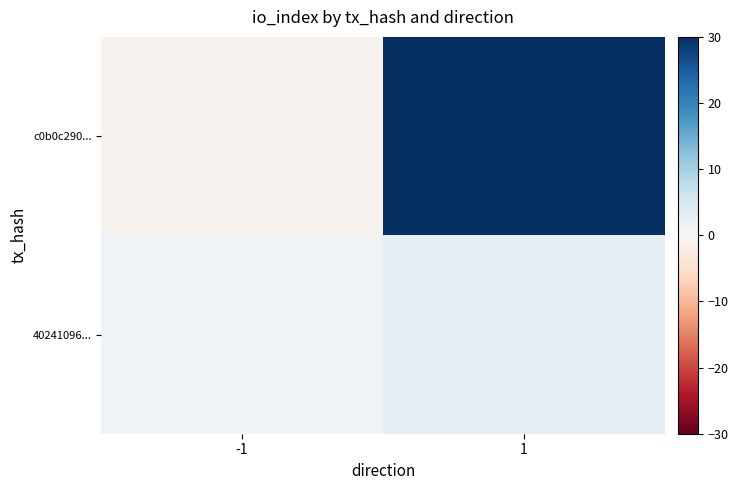

At which category does the chart reach its peak across all series?

1